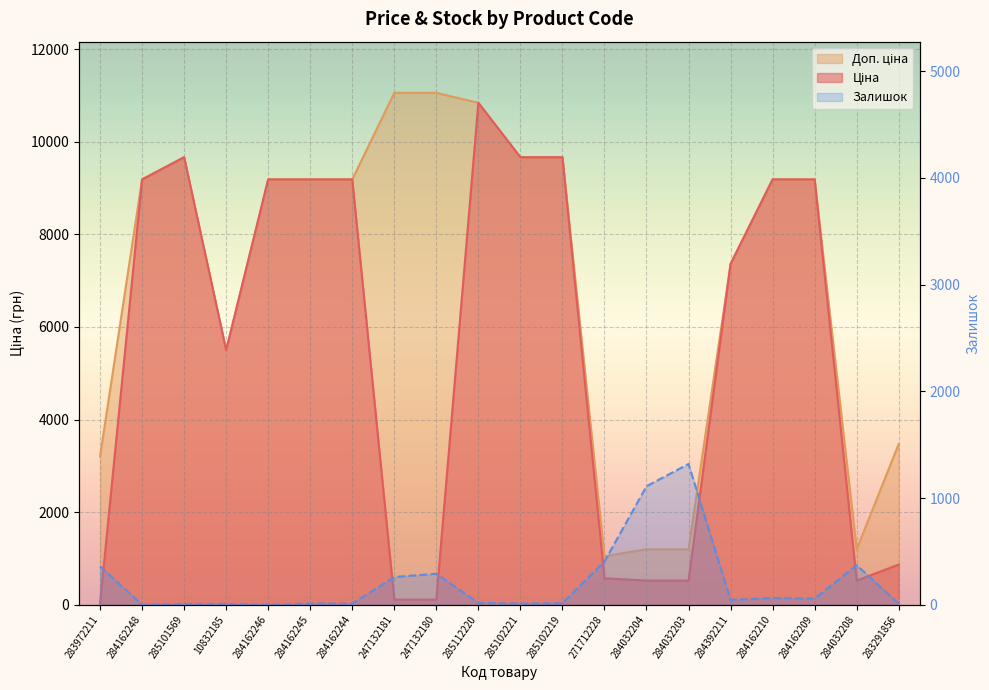

At which category is the sum across all series the highest?

285112220